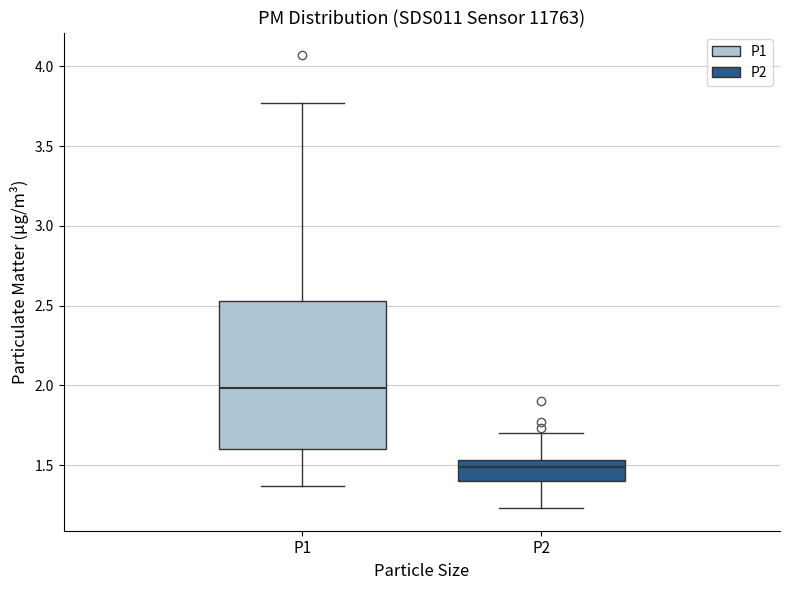

Where does the median line of the box for P2 sit on the y-axis? The values are not printed on the chart, so give them approximately, as read against the axis.

1.50